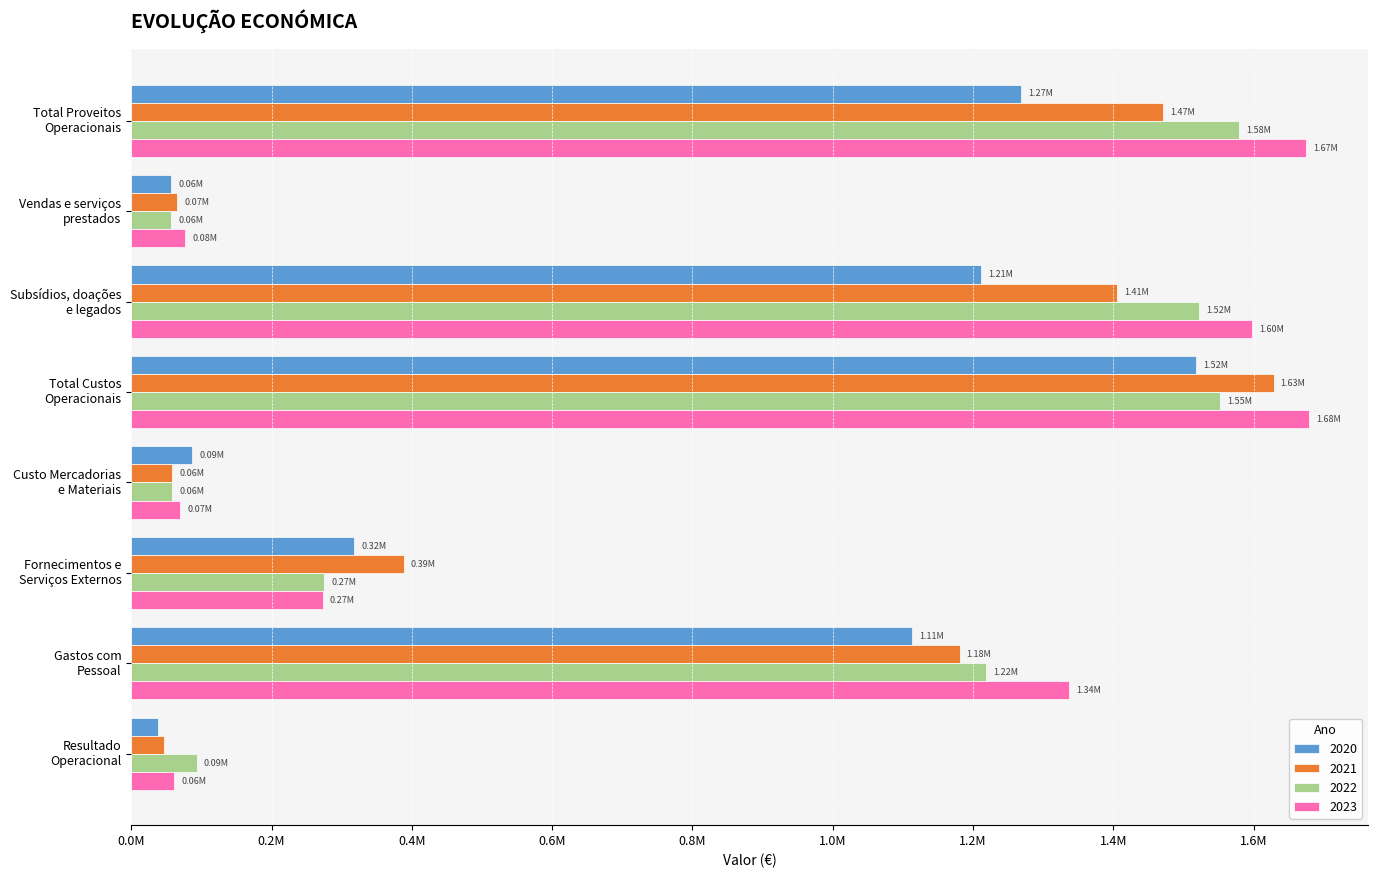

Which series changed the most between Vendas e serviços
prestados and Subsídios, doações
e legados?

2023